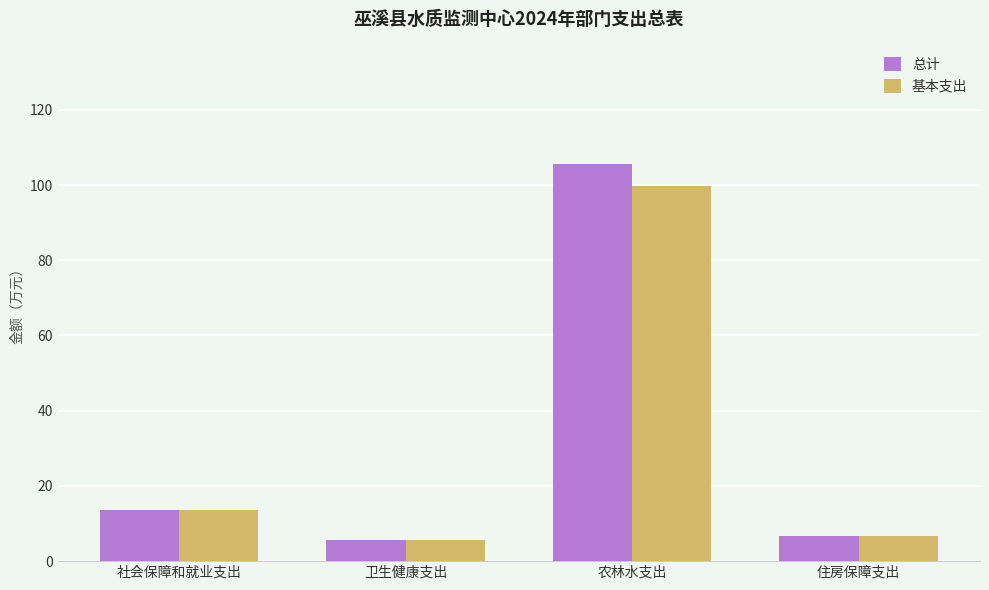

Is it true that 总计 equals 1.4 at 卫生健康支出?

False